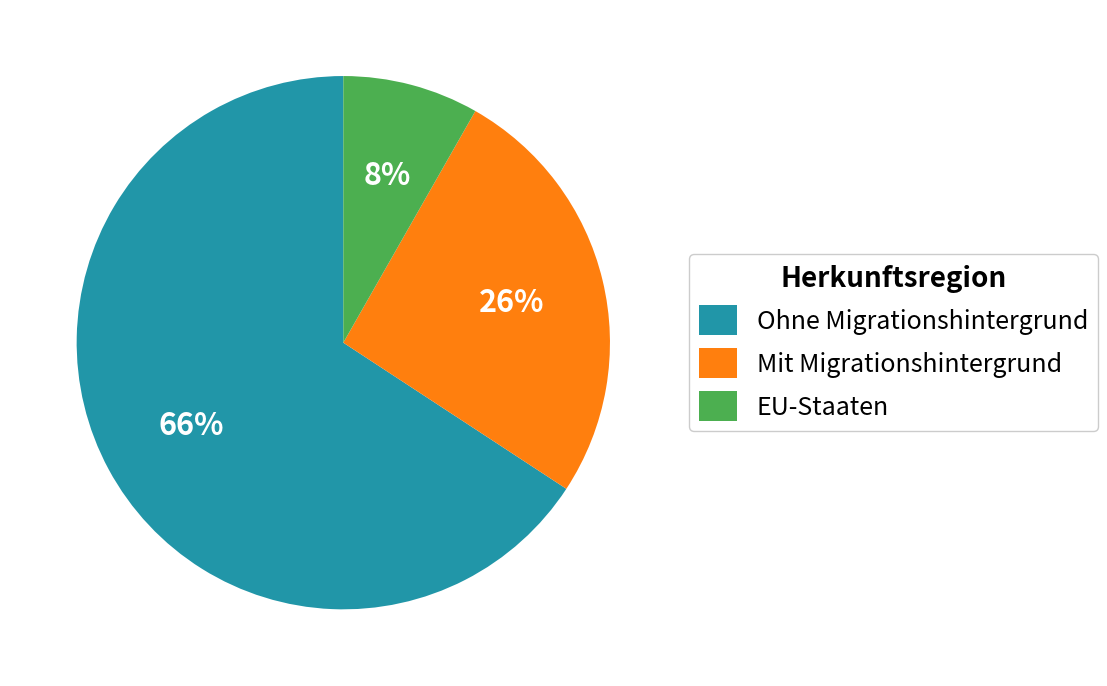

The Ohne Migrationshintergrund slice represents 66% of the pie. True or false?

True